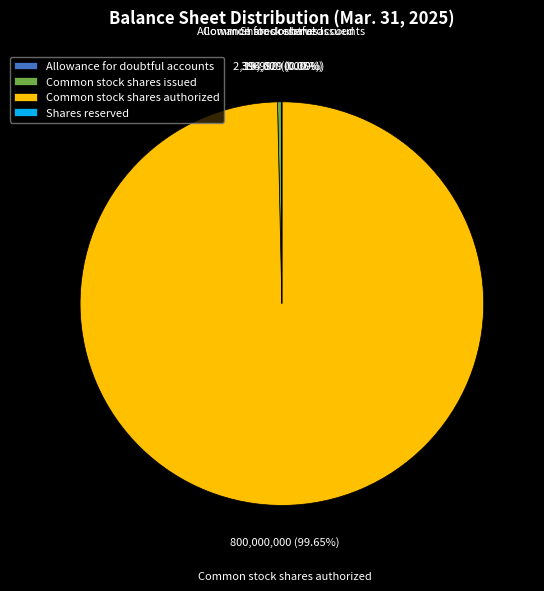

Do Common stock shares authorized and Common stock shares issued together represent more than half of the pie?

Yes